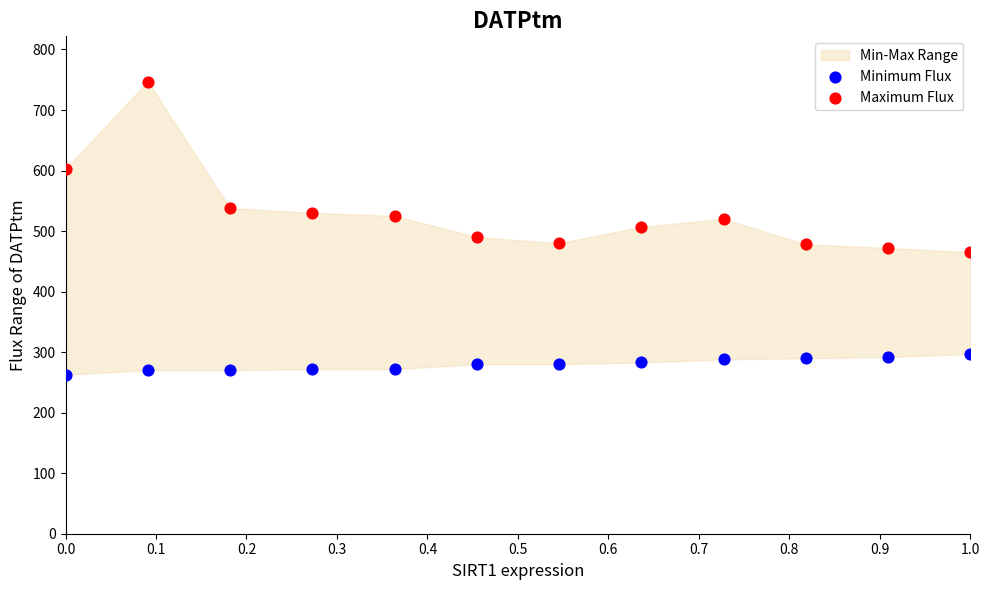

Which series has the largest Y range (max minus min)?

Maximum Flux